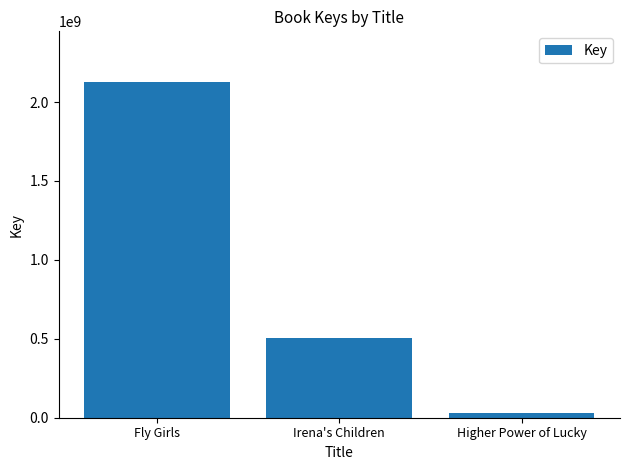

What is the smallest value displayed?

28434377